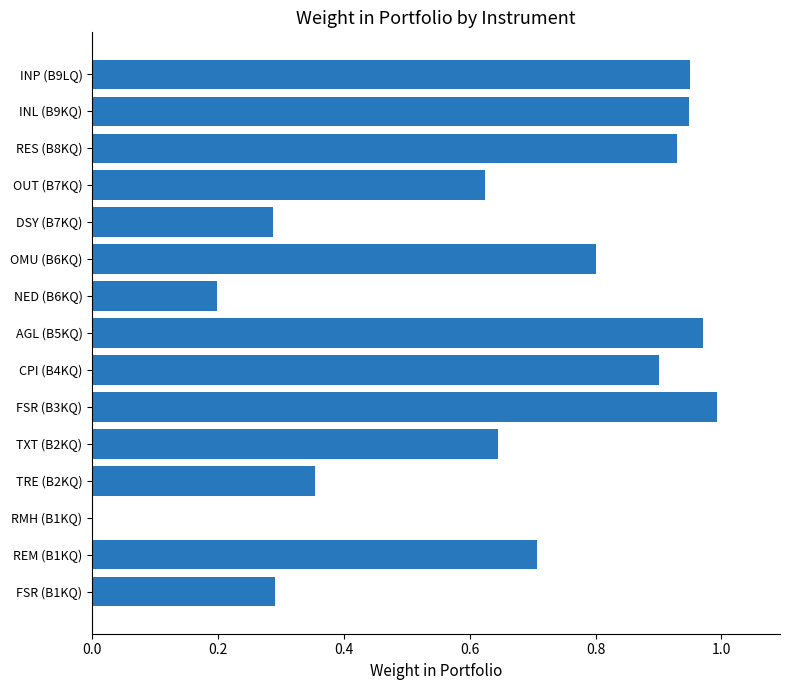

Is it true that the value at RES (B8KQ) is 0.9?

True